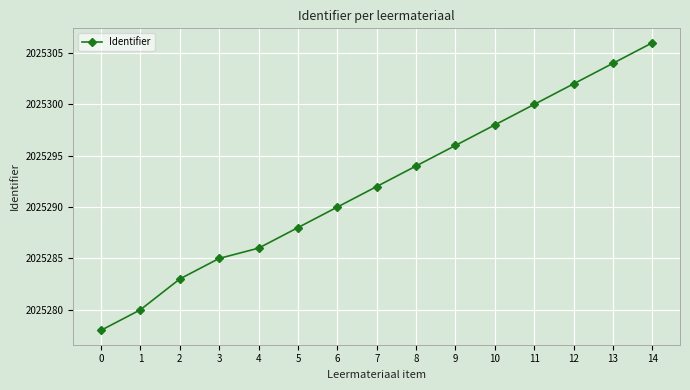

True or false: the data has more than 2 interior local peaks.

False